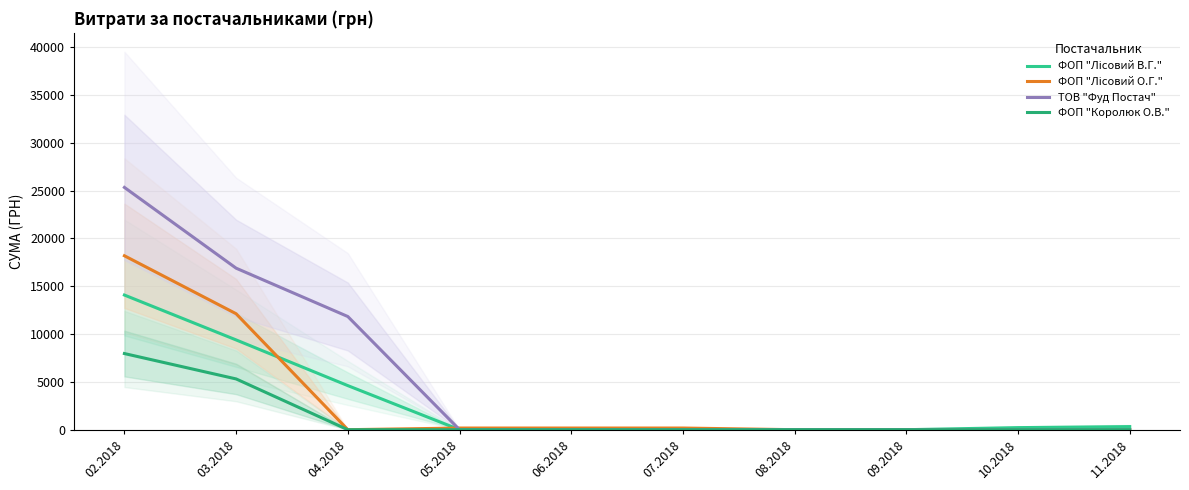

What is the total value across all series at 02.2018?

65544.4